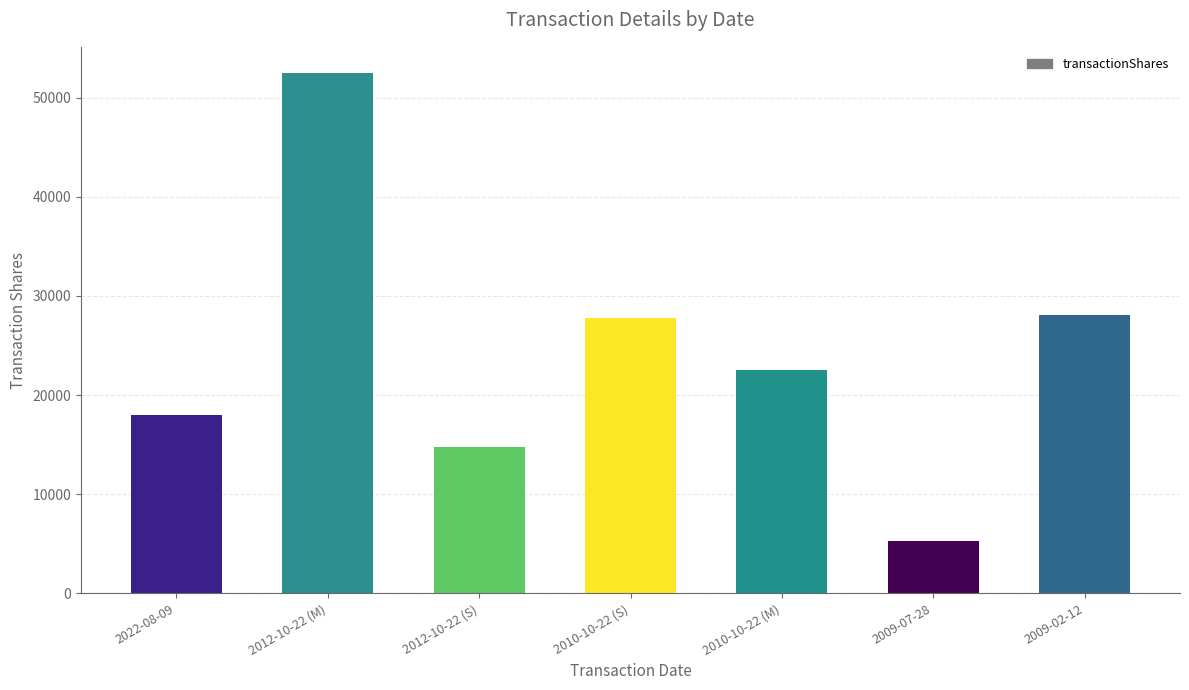

What is the change in value from 2010-10-22 (S) to 2009-02-12?

+344